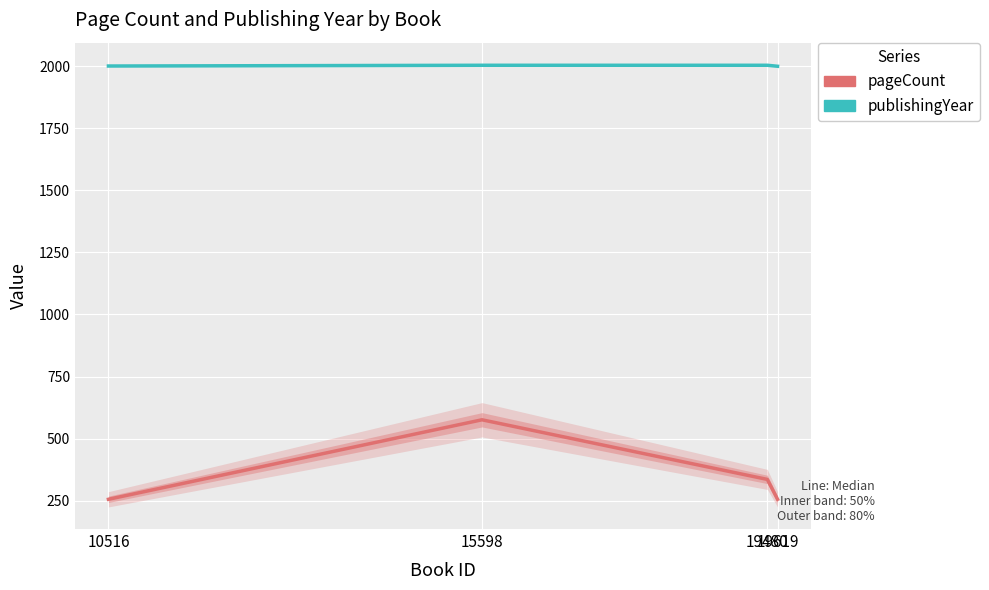

The pageCount series shows 349 at 15598. True or false?

False